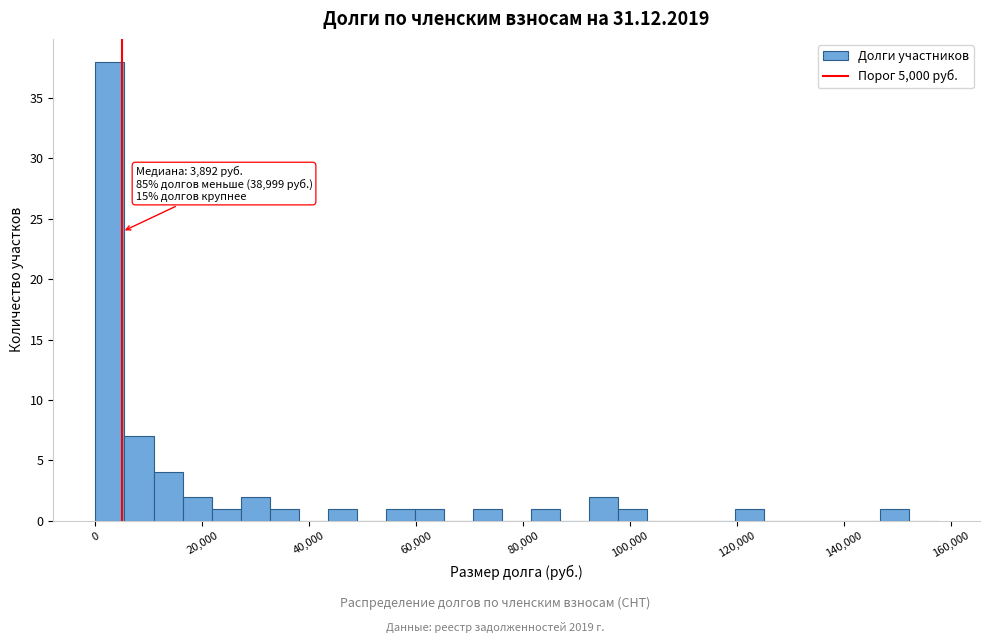

Read against the x-axis, roughly where is the centre of the tallest bar?

2000